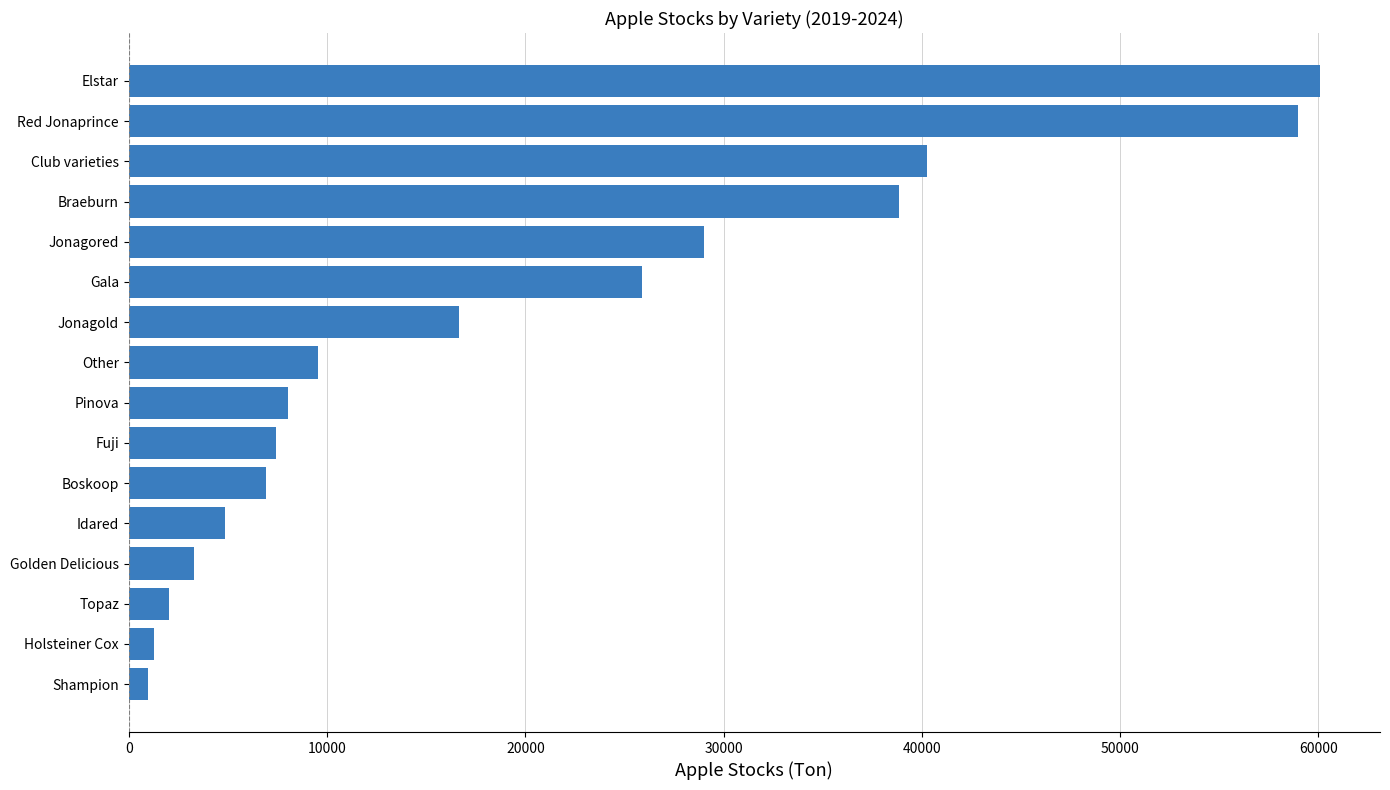

Where is the data nearest to the value 30539?

Jonagored